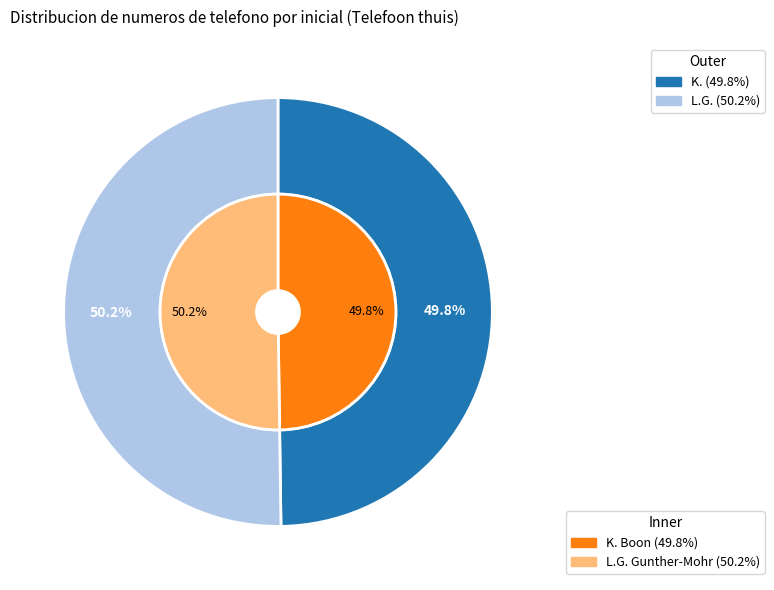

How much of the chart is everything except K.?

50.2%